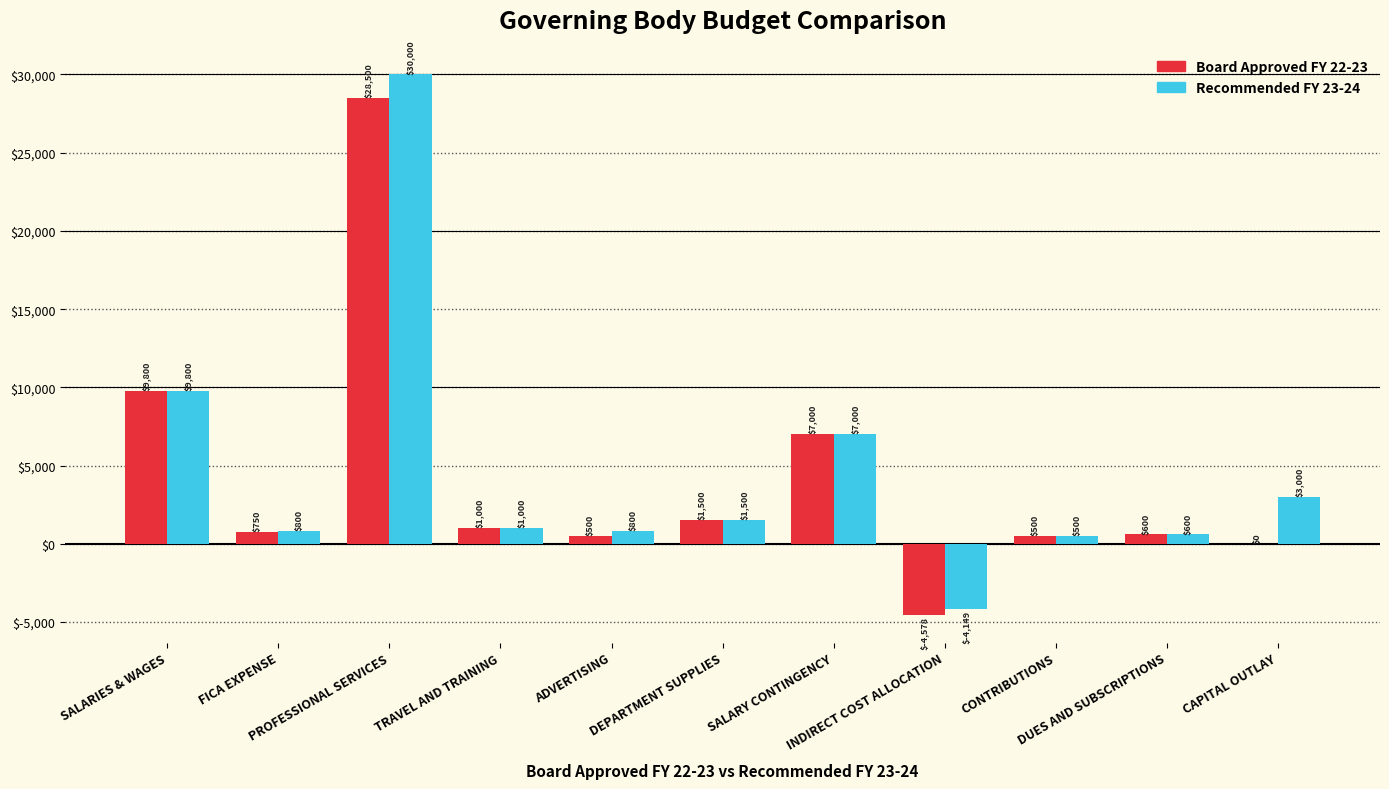

What is the sum of the Recommended FY 23-24 values at INDIRECT COST ALLOCATION and DUES AND SUBSCRIPTIONS?

-3549